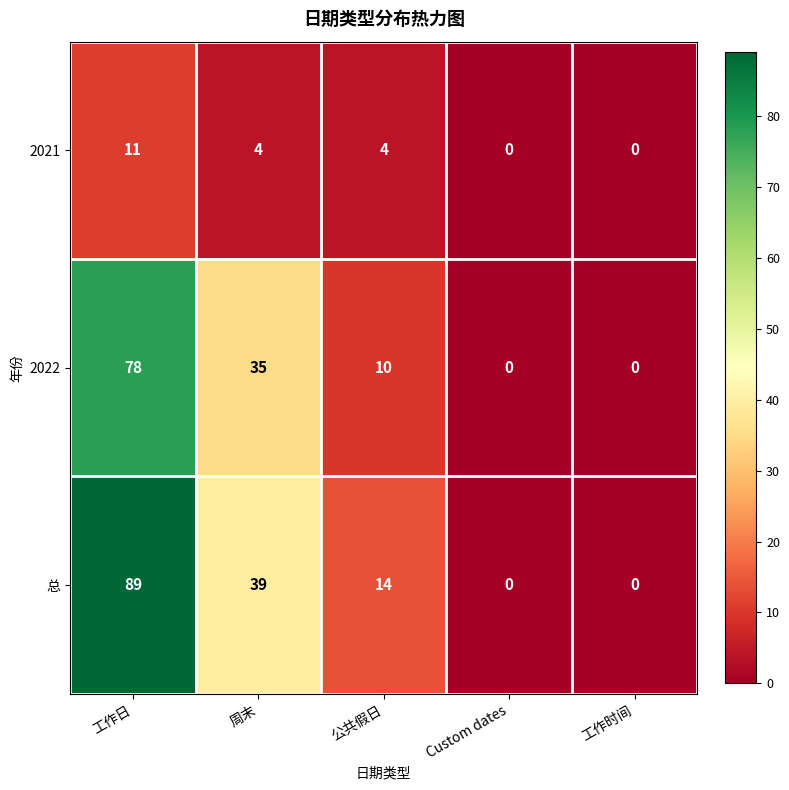

Which series has the largest range (max minus min)?

总